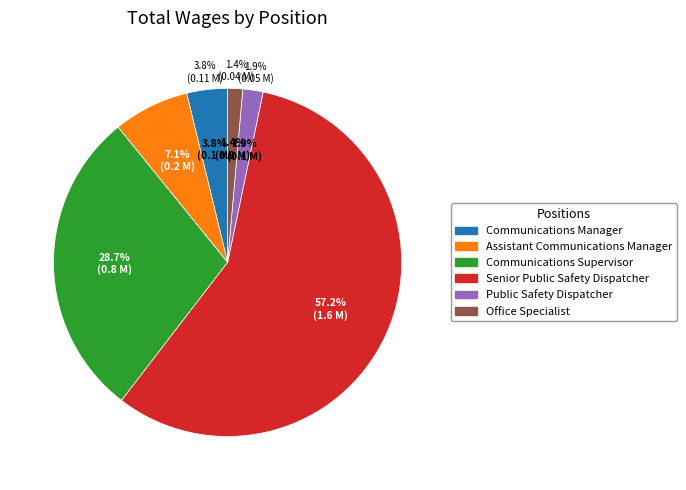

Is the sum of Communications Manager and Senior Public Safety Dispatcher greater than half?

Yes